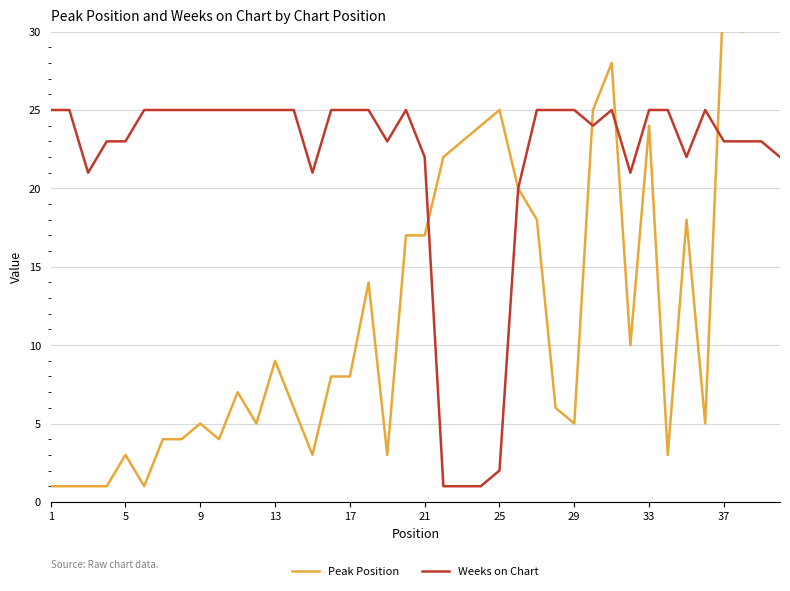

What is the average value of the Weeks on Chart series?

22